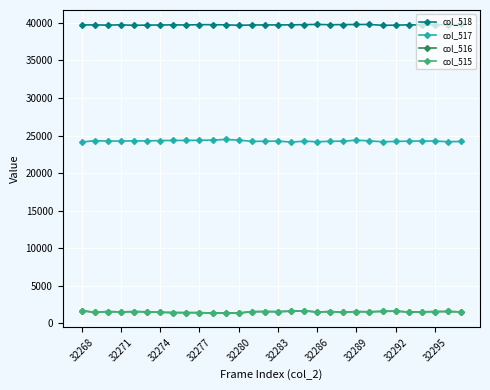

What are all the series names shown in the legend?

col_518, col_517, col_516, col_515